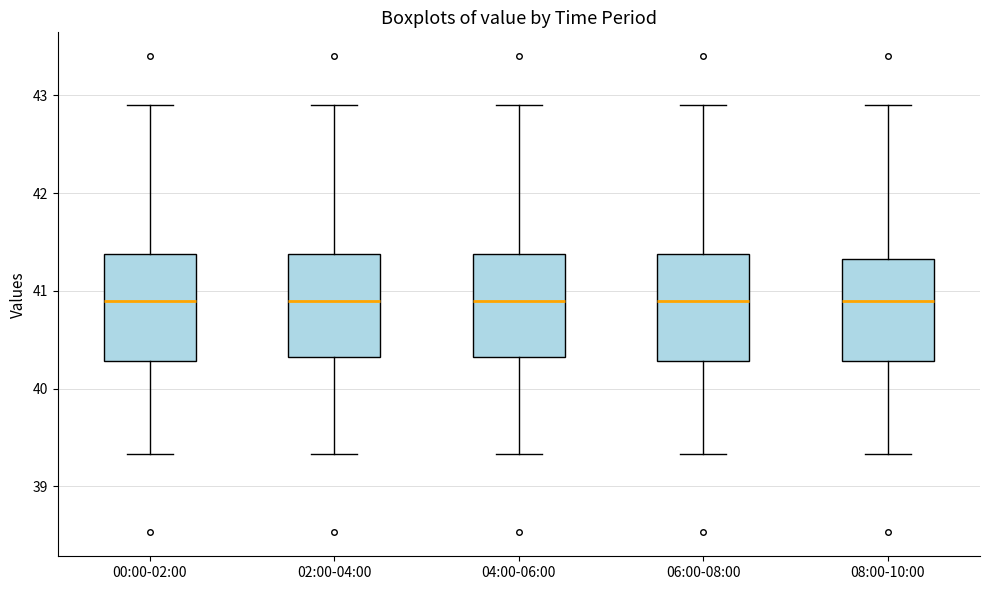

Where is the lower edge of the box for 06:00-08:00 on the y-axis? The values are not printed on the chart, so give them approximately, as read against the axis.

40.3